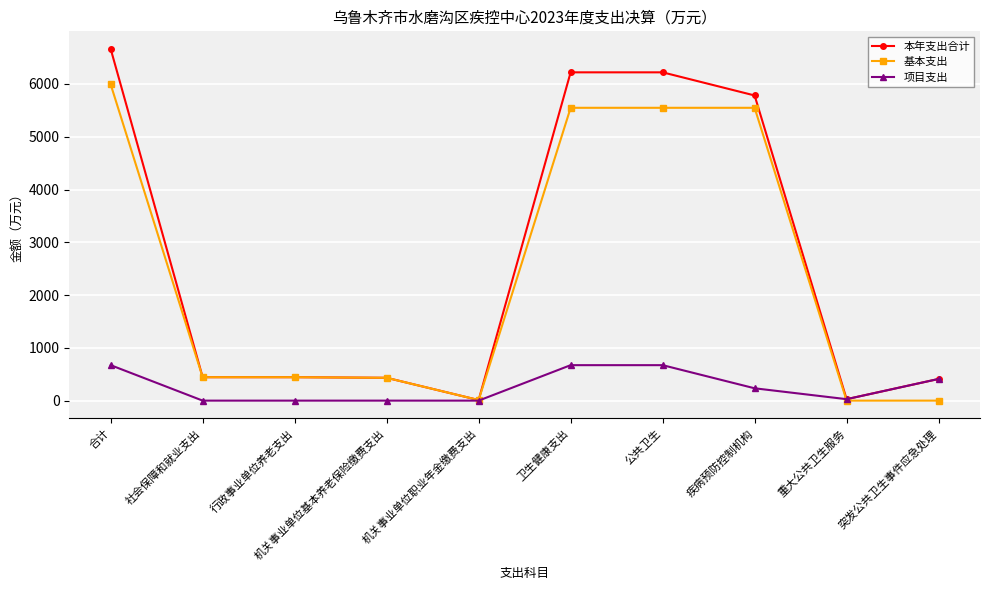

At 合计, list the series in order from smallest to largest.

项目支出, 基本支出, 本年支出合计